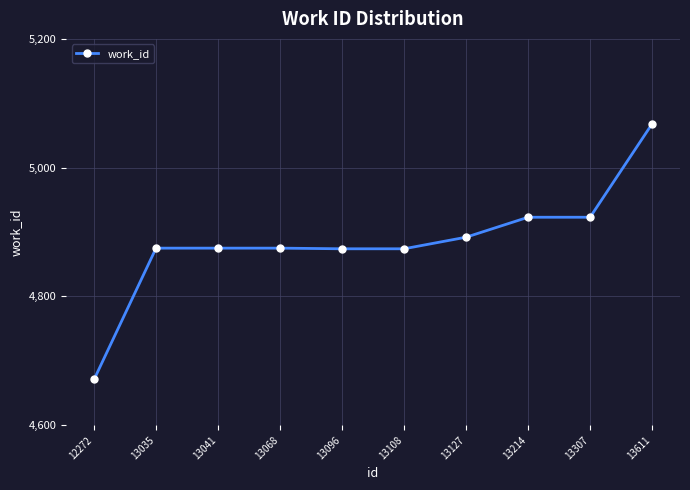

What is the value of the 7th point from the left?

4892